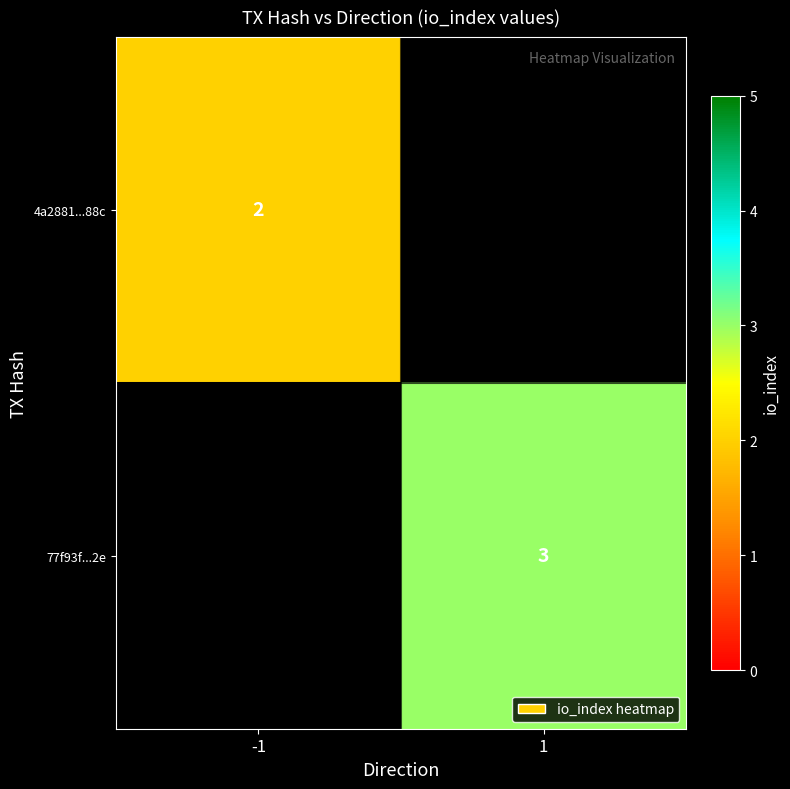

The value of 4a2881...88c at -1 is 0. True or false?

False